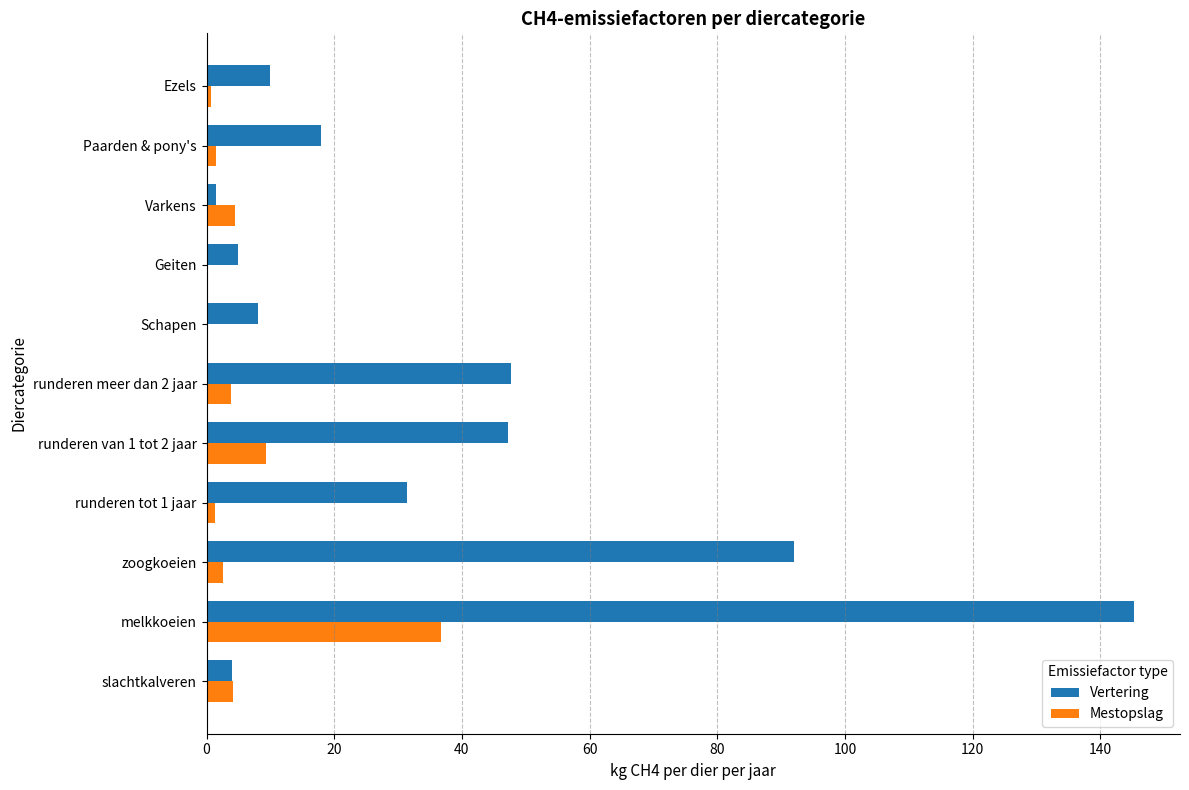

Count the number of categories in the chart.

11